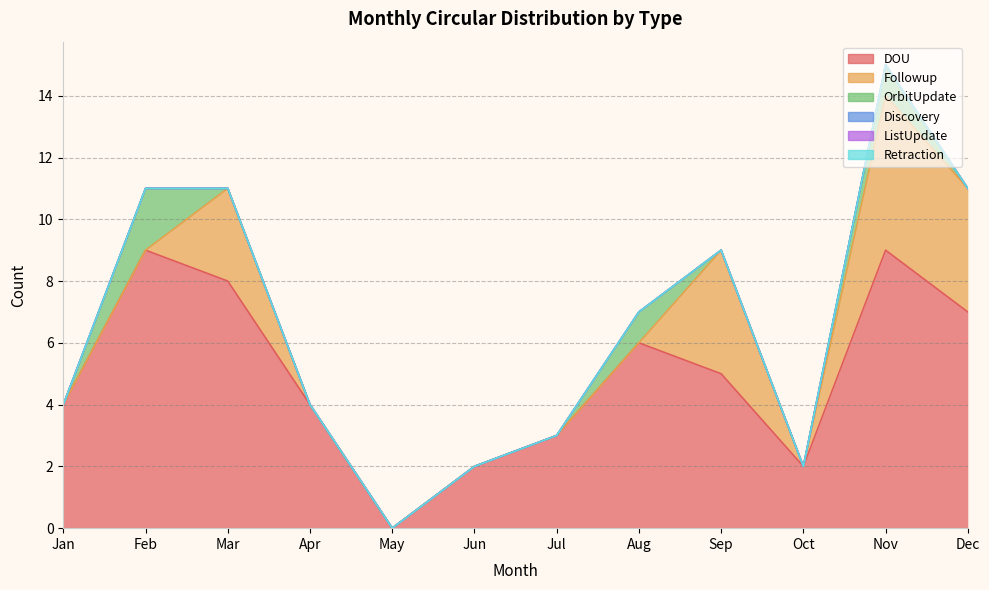

At which category does Followup reach its first local peak?

Mar